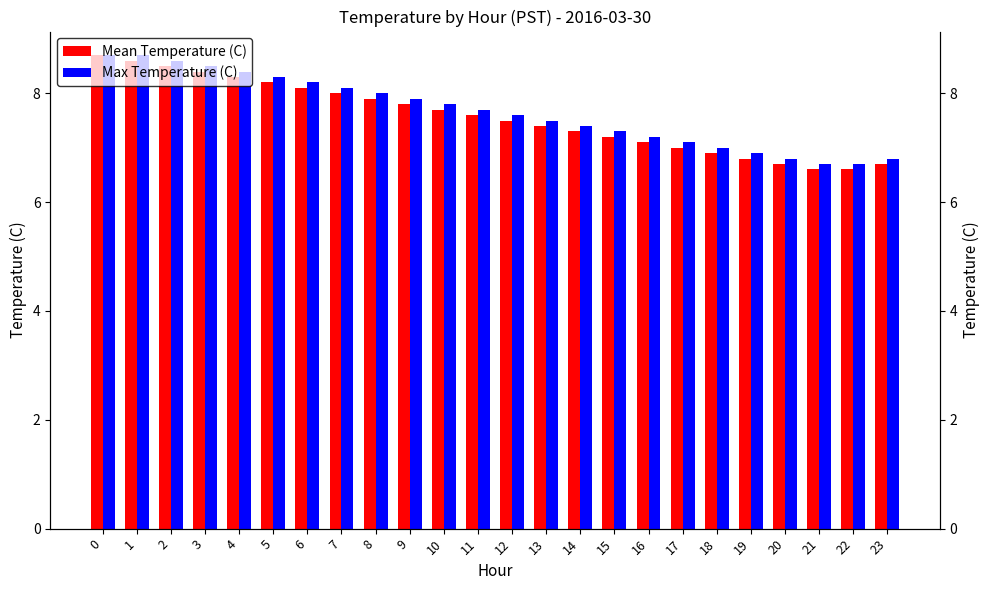

What is the sum of all Mean Temperature (C) values?

181.6